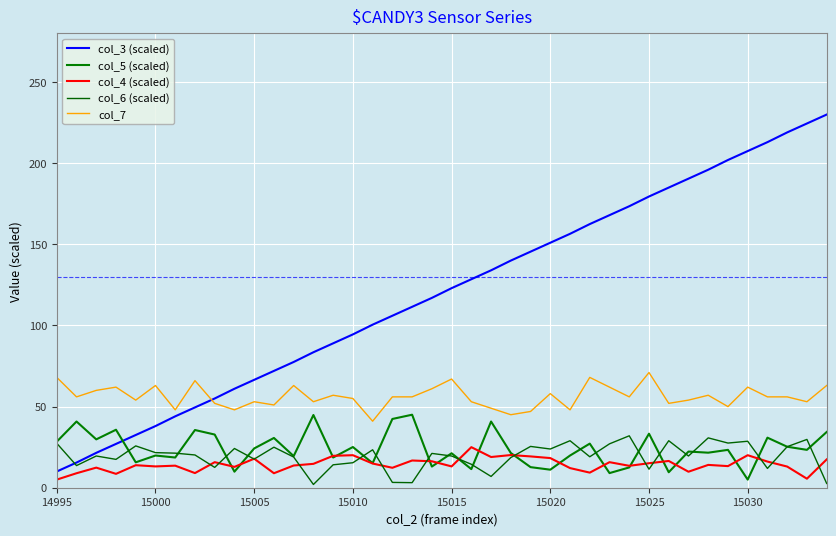

How many intersections are there between col_5 (scaled) and col_3 (scaled)?

1